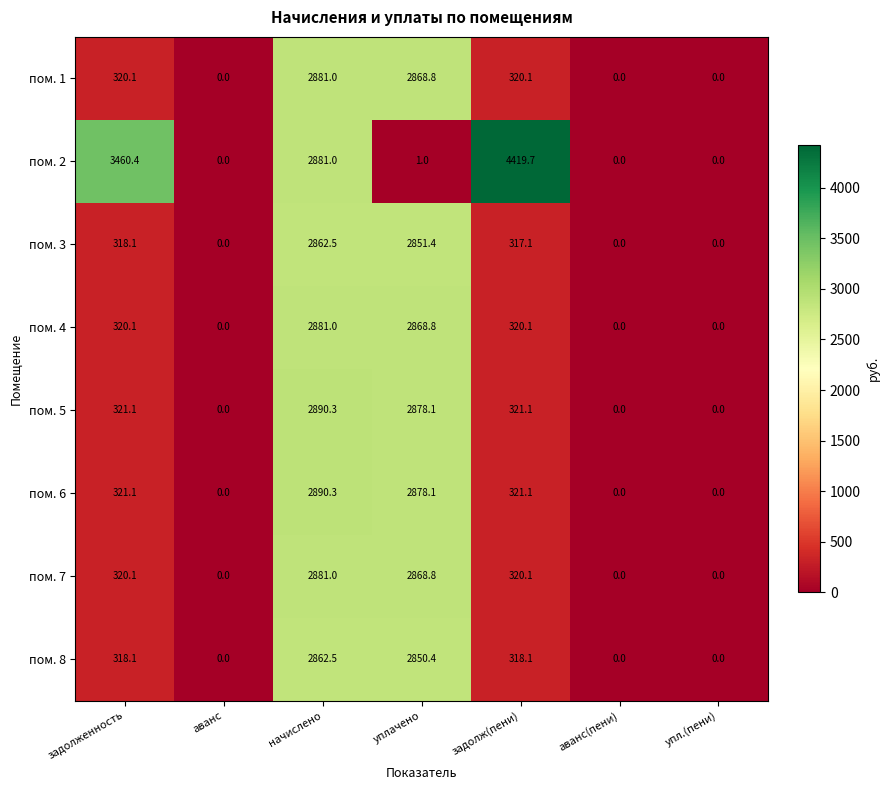

How many positive values does the пом. 4 series have?

4